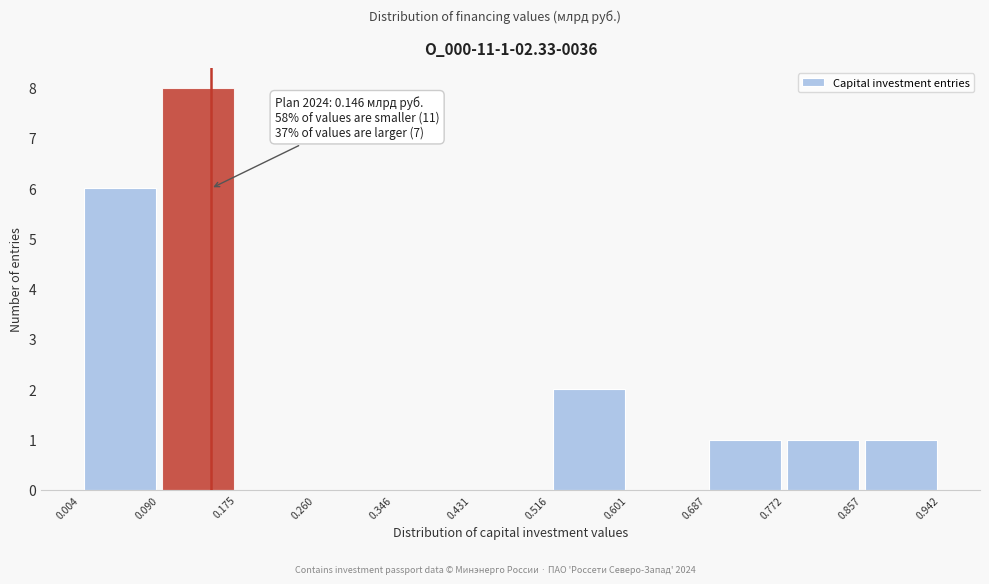

Over which range of the x-axis is the bar tallest?

0.090 to 0.175